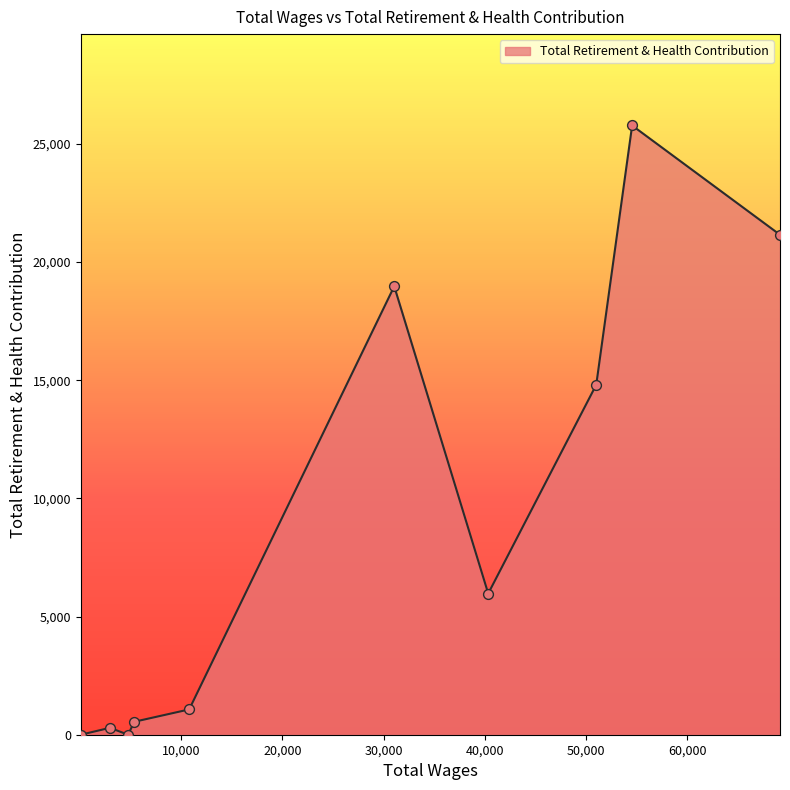

What is the greatest value displayed?

25774